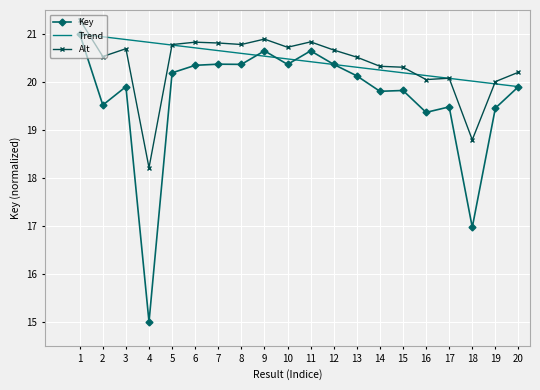

Where is the first local maximum for Key?

3